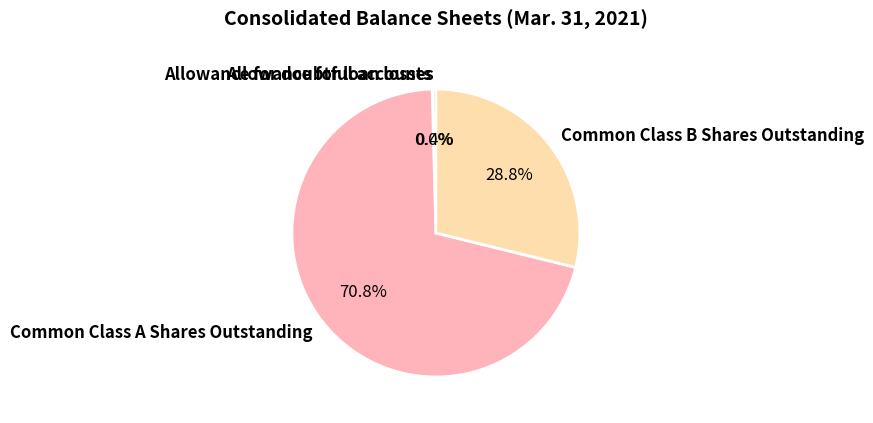

Is there a majority slice in this chart?

Yes